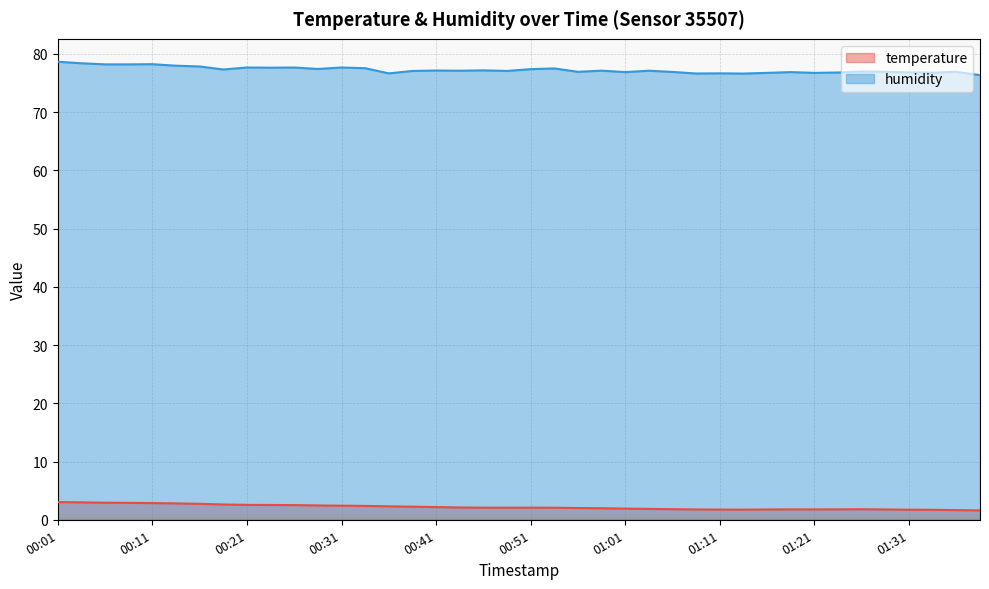

What is the minimum value for temperature?

1.6